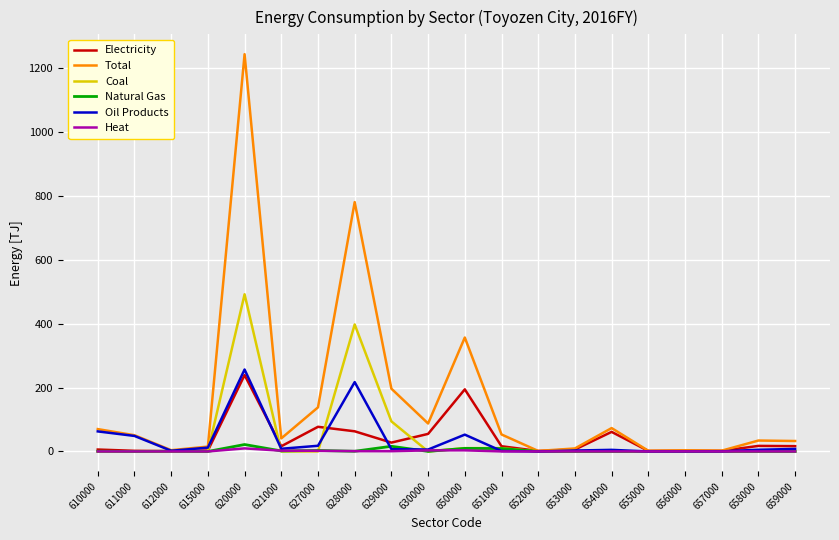

Read the Oil Products value at 657000.

0.4